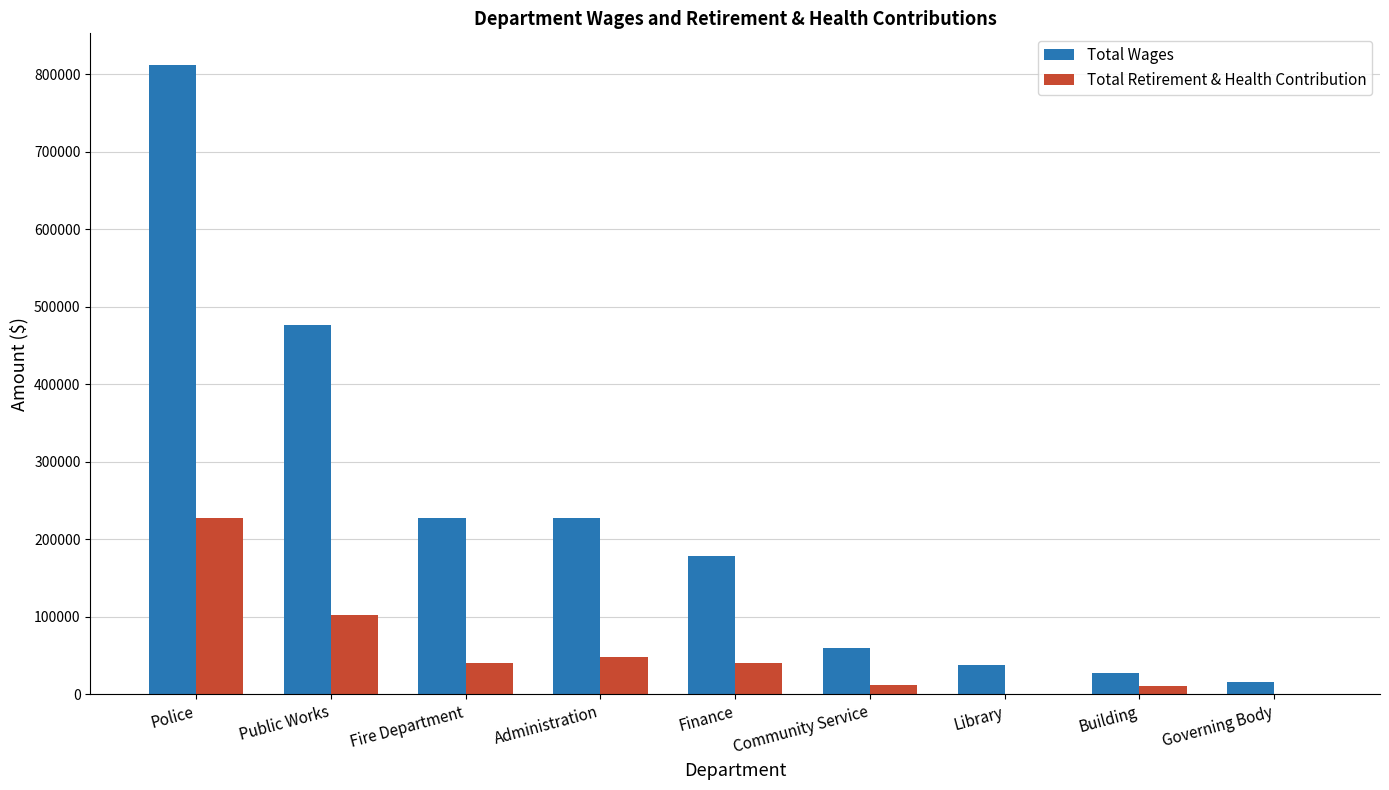

What is the sum of the Total Retirement & Health Contribution values at Public Works and Library?

102313